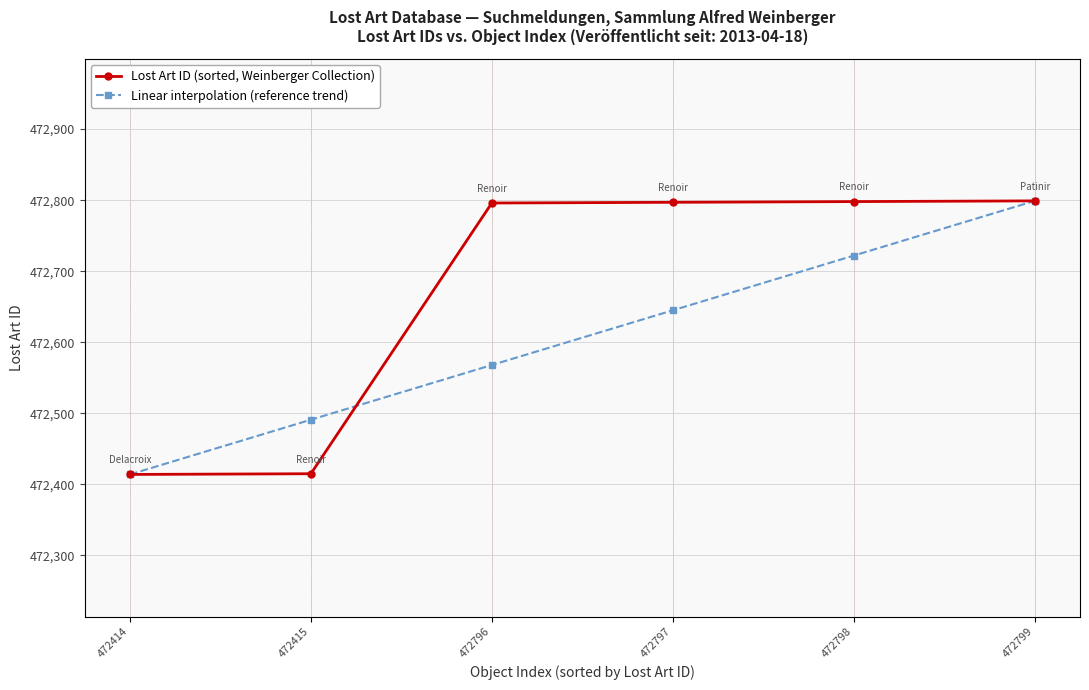

What is the total value across all series at 472414?

944828